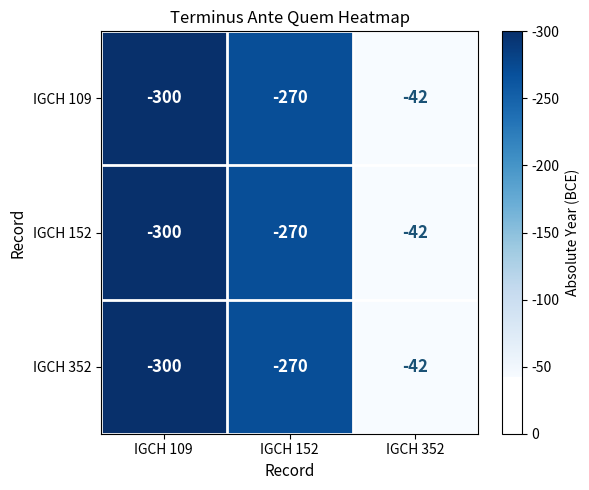

Reading left to right, what are all the values shown in this chart?

IGCH 109: IGCH 109=-300	IGCH 152=-270	IGCH 352=-42
IGCH 152: IGCH 109=-300	IGCH 152=-270	IGCH 352=-42
IGCH 352: IGCH 109=-300	IGCH 152=-270	IGCH 352=-42